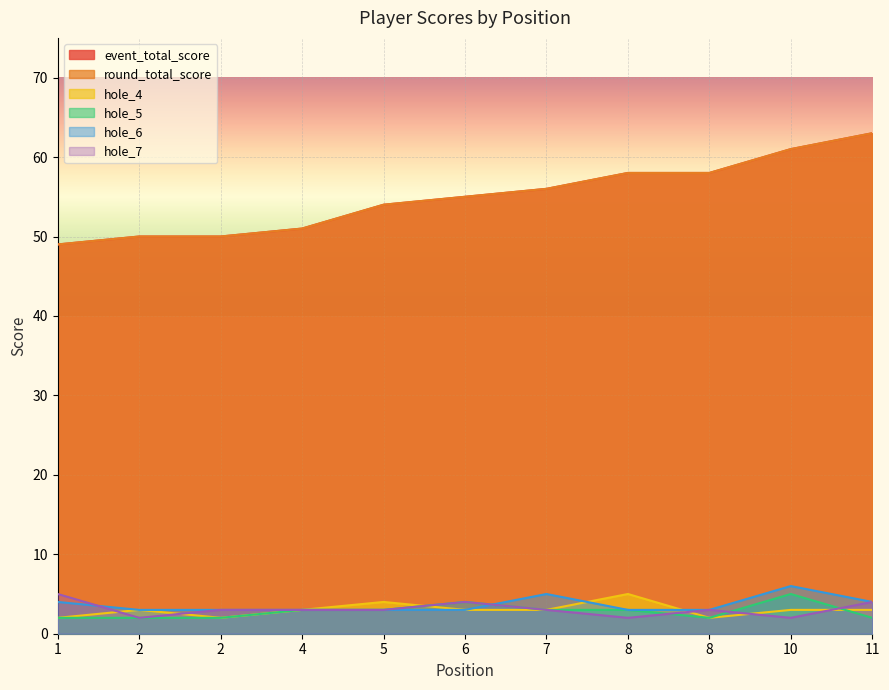

Reading left to right, transcribe all the data shown in this chart.

event_total_score: 49	50	50	51	54	55	56	58	58	61	63
round_total_score: 49	50	50	51	54	55	56	58	58	61	63
hole_4: 2	3	2	3	4	3	3	5	2	3	3
hole_5: 2	2	2	3	3	4	3	3	2	5	2
hole_6: 4	3	3	3	3	3	5	3	3	6	4
hole_7: 5	2	3	3	3	4	3	2	3	2	4